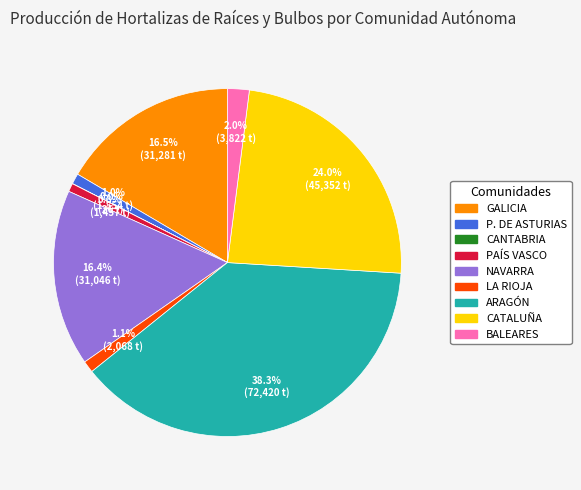

Does any single category account for the majority?

No